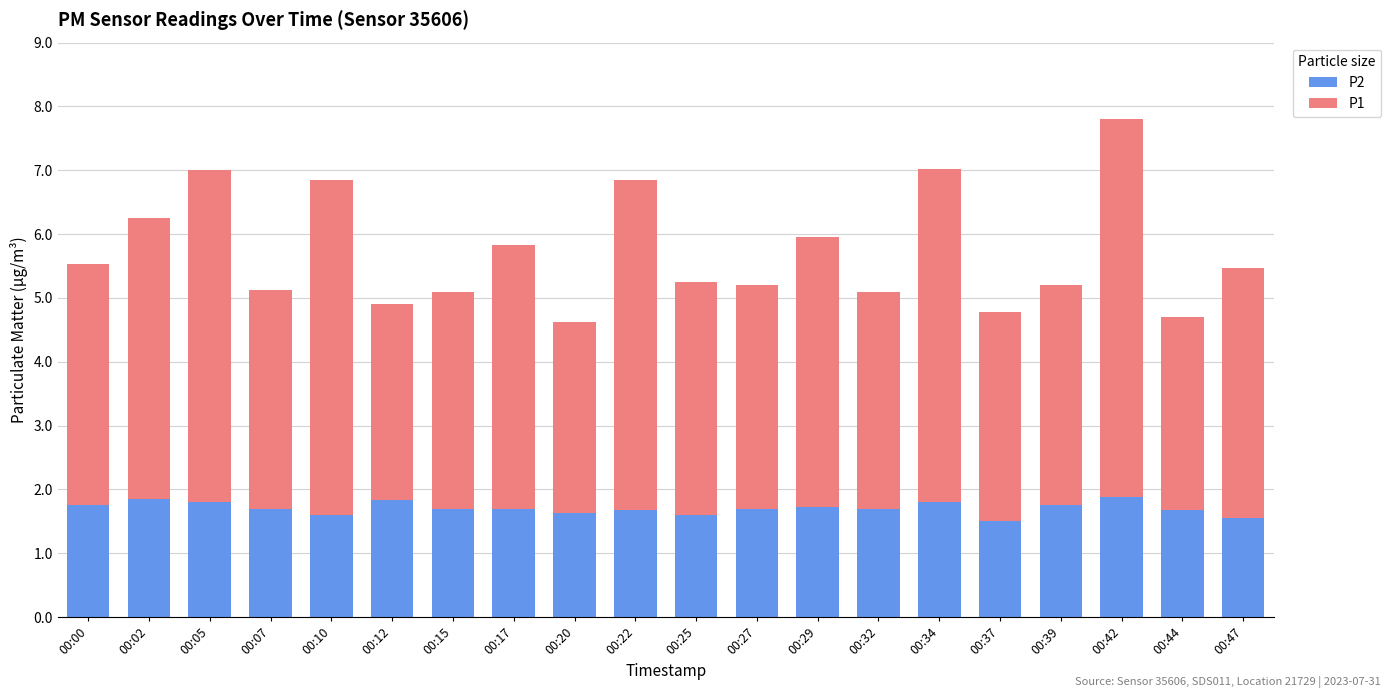

What is the sum of all P2 values?

34.1